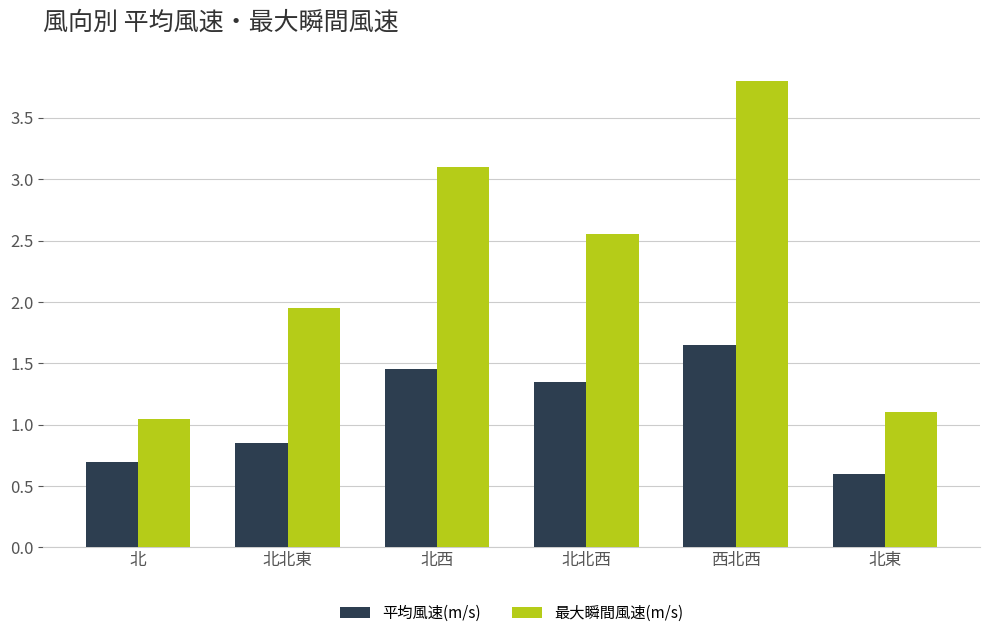

The value of 平均風速(m/s) at 北 is 1.2. True or false?

False